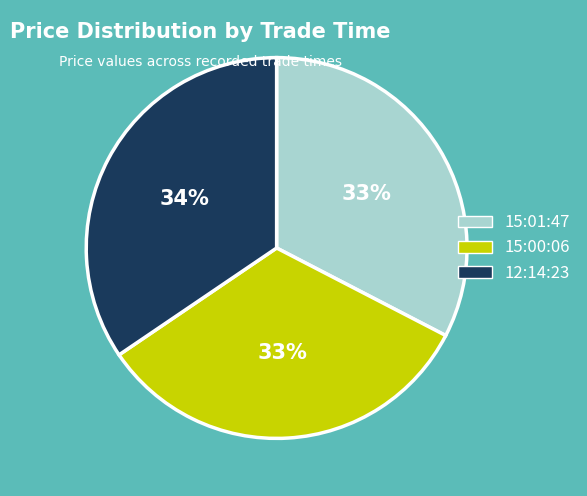

True or false: 12:14:23 accounts for 34% of the total.

True